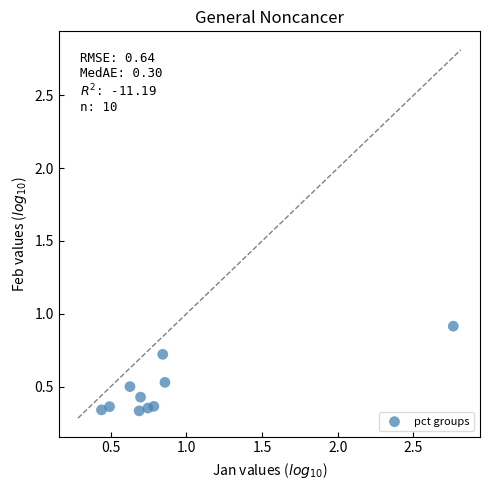

What is the range of Y values (max minus min)?

0.6